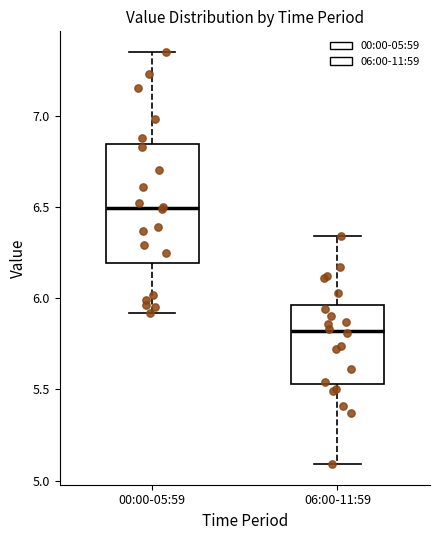

Reading left to right, transcribe this box plot: for each box, give where its median line is, the range the box spans, and where its two whiskers end, as read against the y-axis. The values are not printed on the chart, so give them approximately, as read against the axis.

00:00-05:59: median 6.50, box 6.20 to 6.85, whiskers 5.90 to 7.35
06:00-11:59: median 5.80, box 5.55 to 5.95, whiskers 5.10 to 6.35